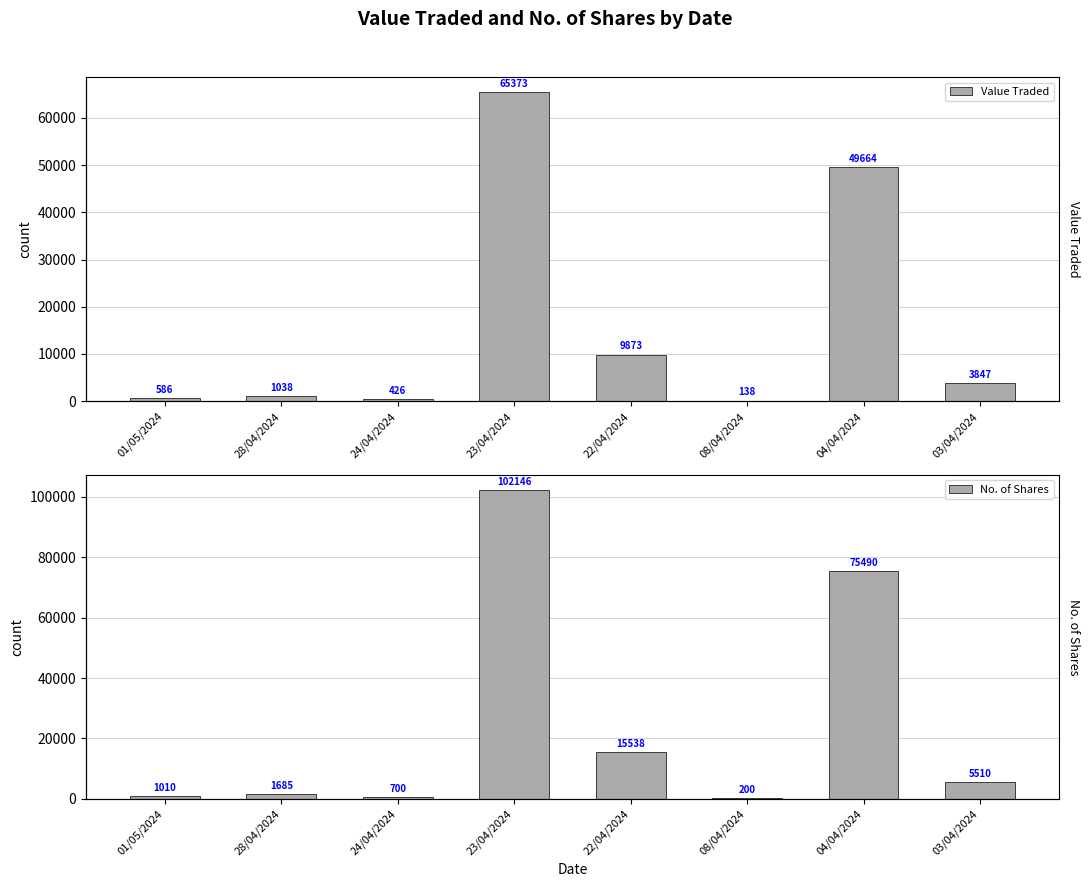

Rank the categories by No. of Shares value from lowest to highest.

08/04/2024, 24/04/2024, 01/05/2024, 28/04/2024, 03/04/2024, 22/04/2024, 04/04/2024, 23/04/2024